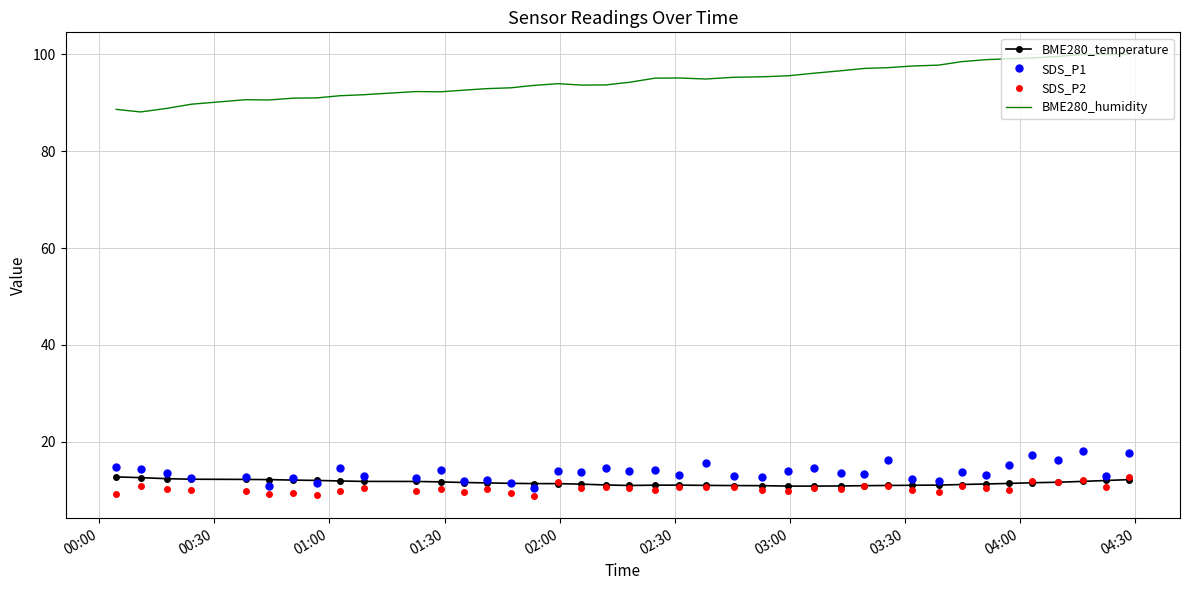

Which series has the widest spread of values?

BME280_humidity